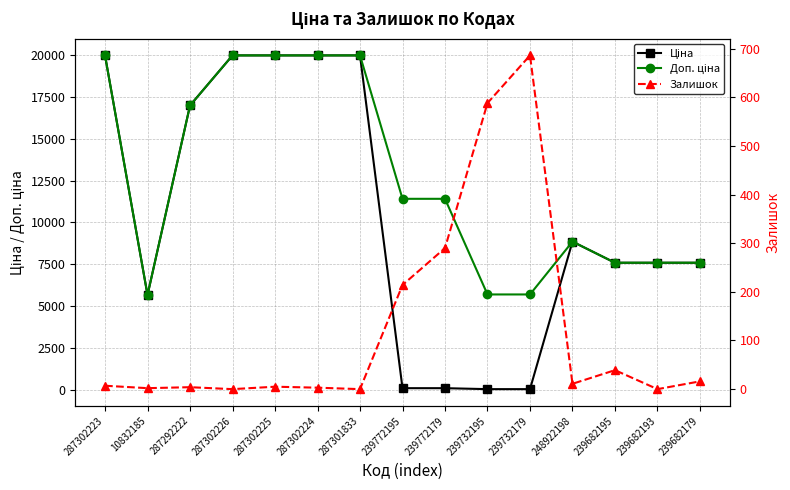

Is the value of Залишок at 239732179 greater than the value of Ціна at 239682193?

No